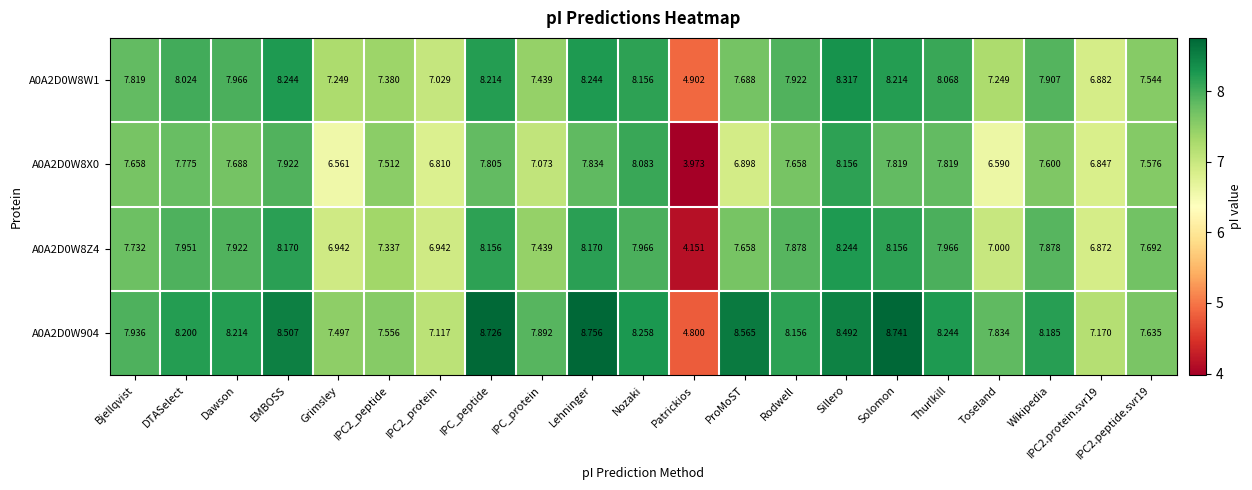

At EMBOSS, list the series in order from largest to smallest.

A0A2D0W904, A0A2D0W8W1, A0A2D0W8Z4, A0A2D0W8X0